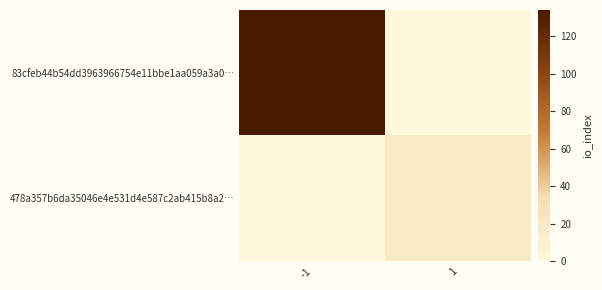

Reading right to left, what are all the values shown in this chart?

83cfeb44b54dd3963966754e11bbe1aa059a3a0…: 1=0	-1=134
478a357b6da35046e4e531d4e587c2ab415b8a2…: 1=18	-1=0